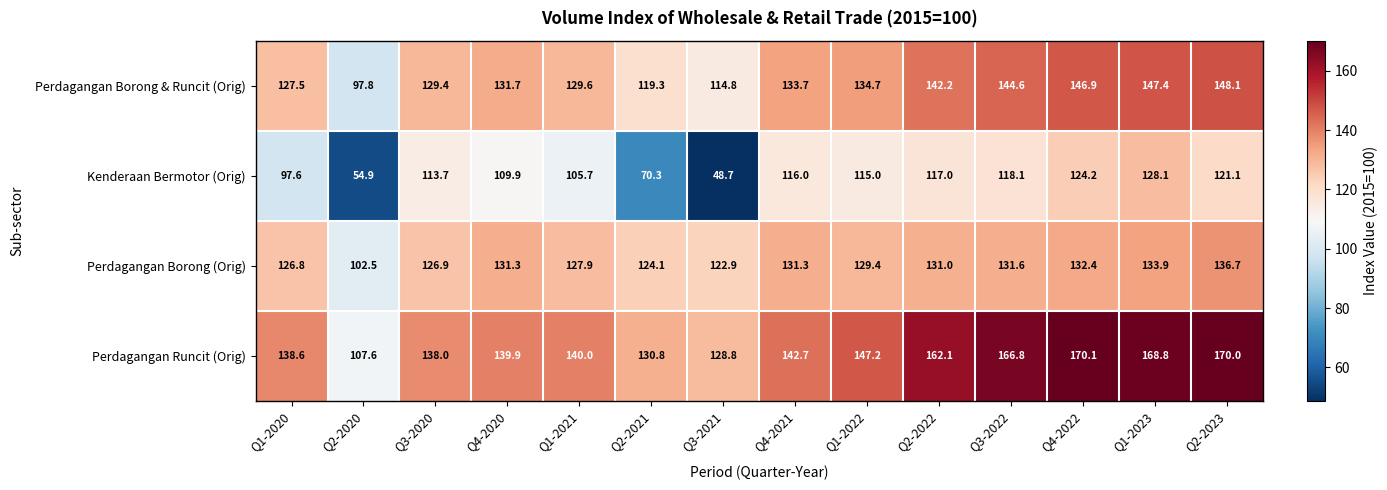

At which label does Kenderaan Bermotor (Orig) first exceed 115?

Q4-2021